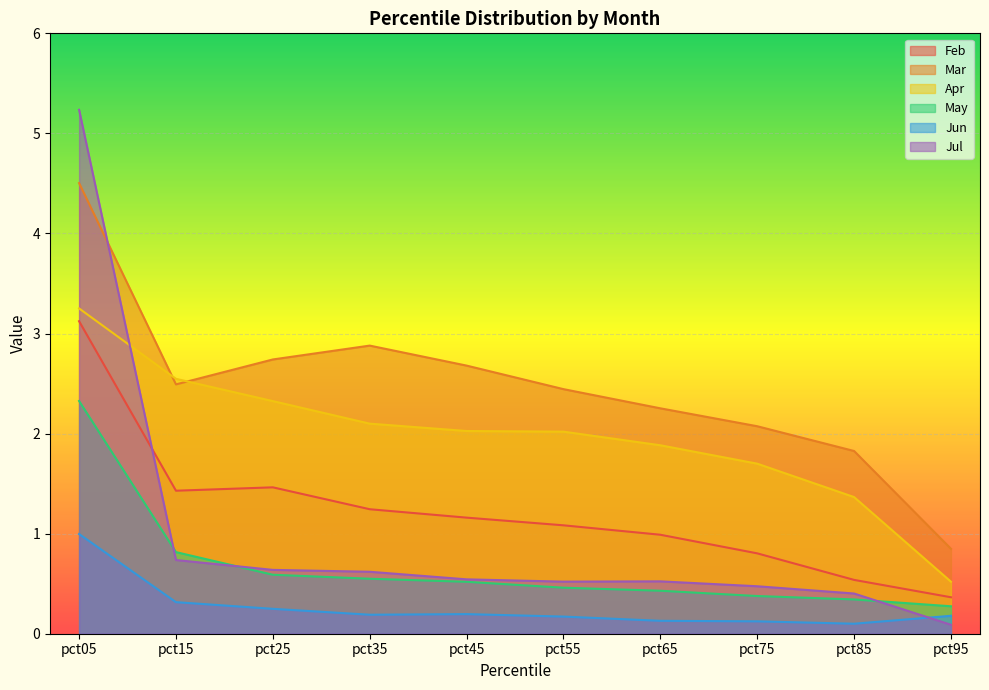

What is the difference between the highest and lowest values at pct15?

2.2